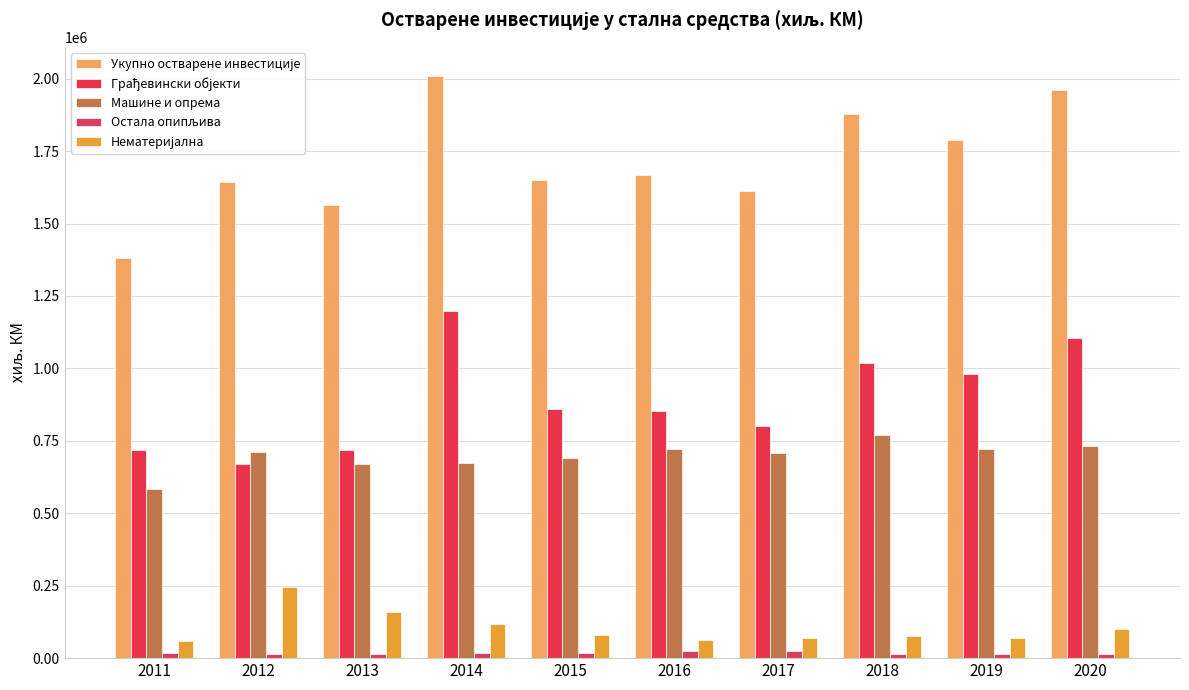

Does the chart contain any negative values?

No